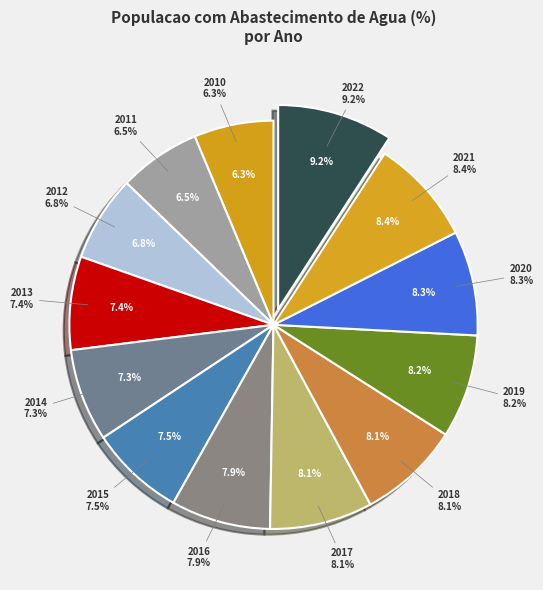

What is the largest slice in the pie chart?

2022